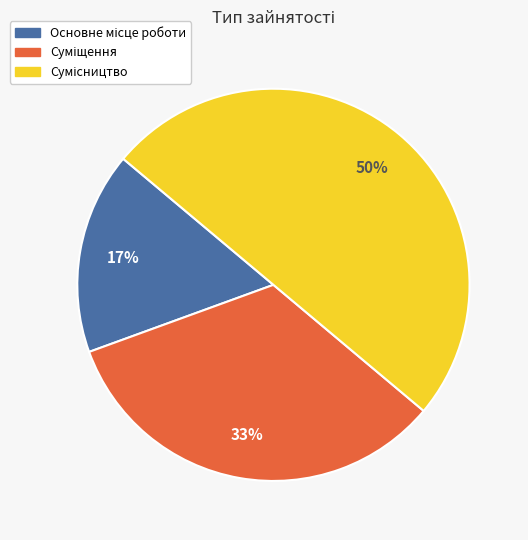

To the nearest percent, what is the average slice percentage?

33%